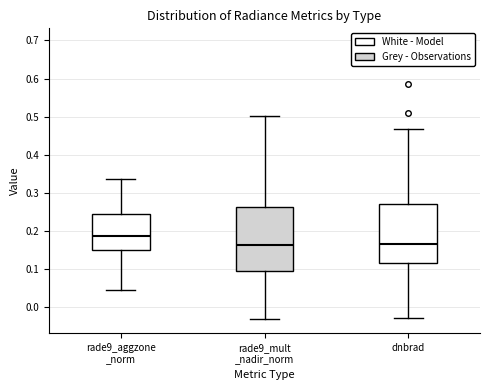

Which box is the tallest, from its lower edge to its upper edge?

rade9_mult _nadir_norm